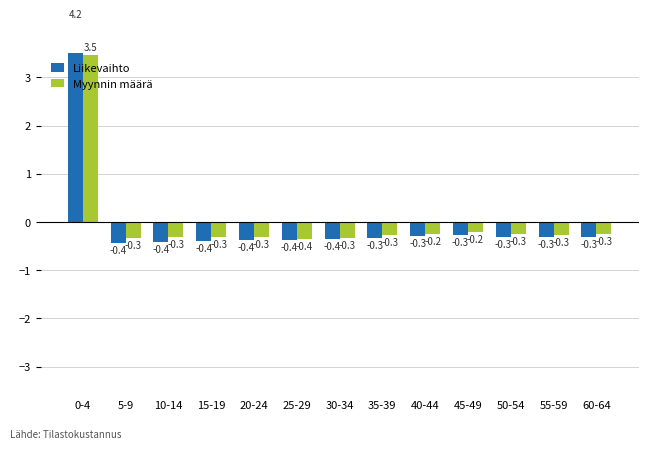

What is the value of the Liikevaihto bar at the 11th from the left?

-0.3